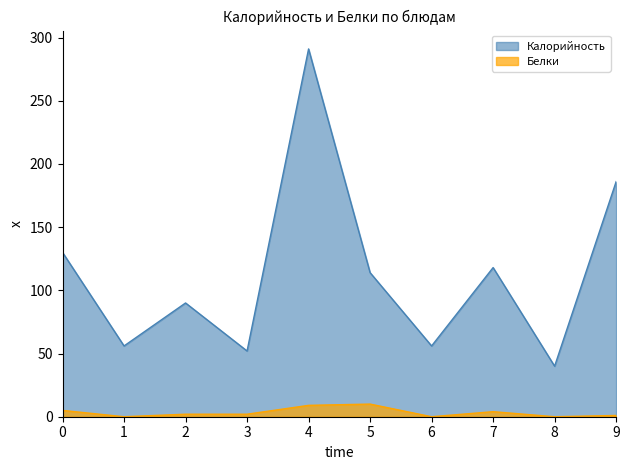

Which series has the largest total across all categories?

Калорийность